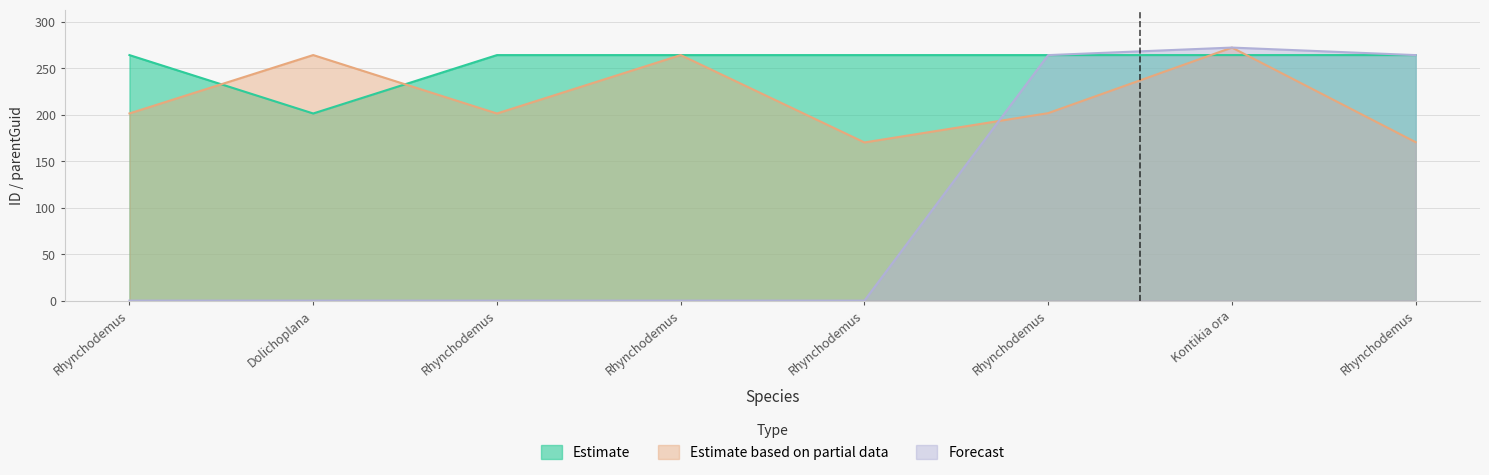

Which series changed the most between Rhynchodemus scius and Rhynchodemus hectori?

Forecast